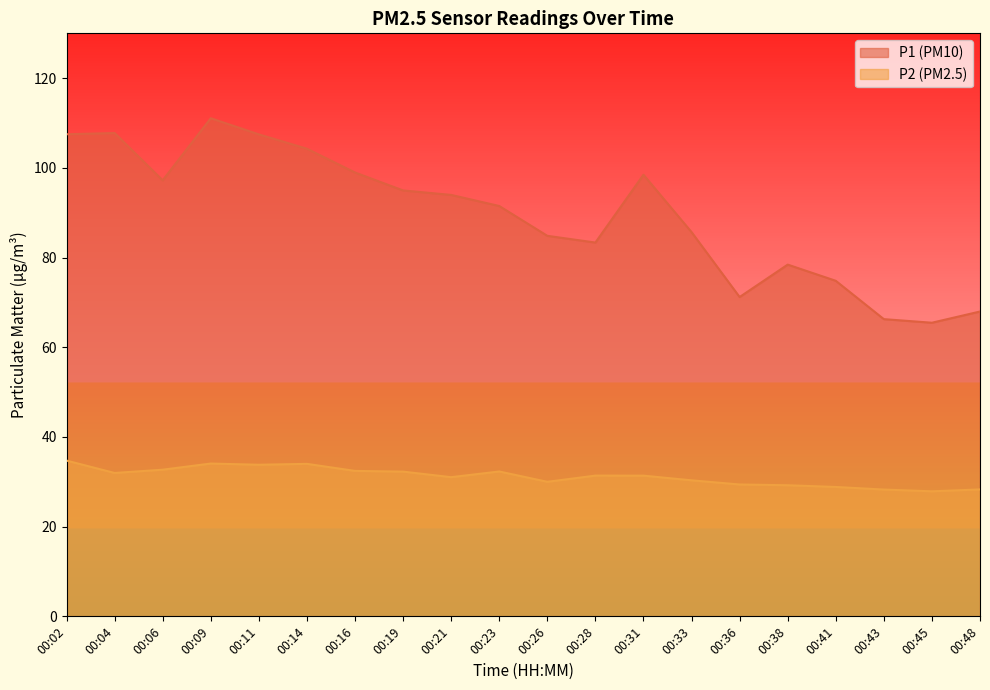

What is the value of the P2 point at the 18th from the left?

28.3